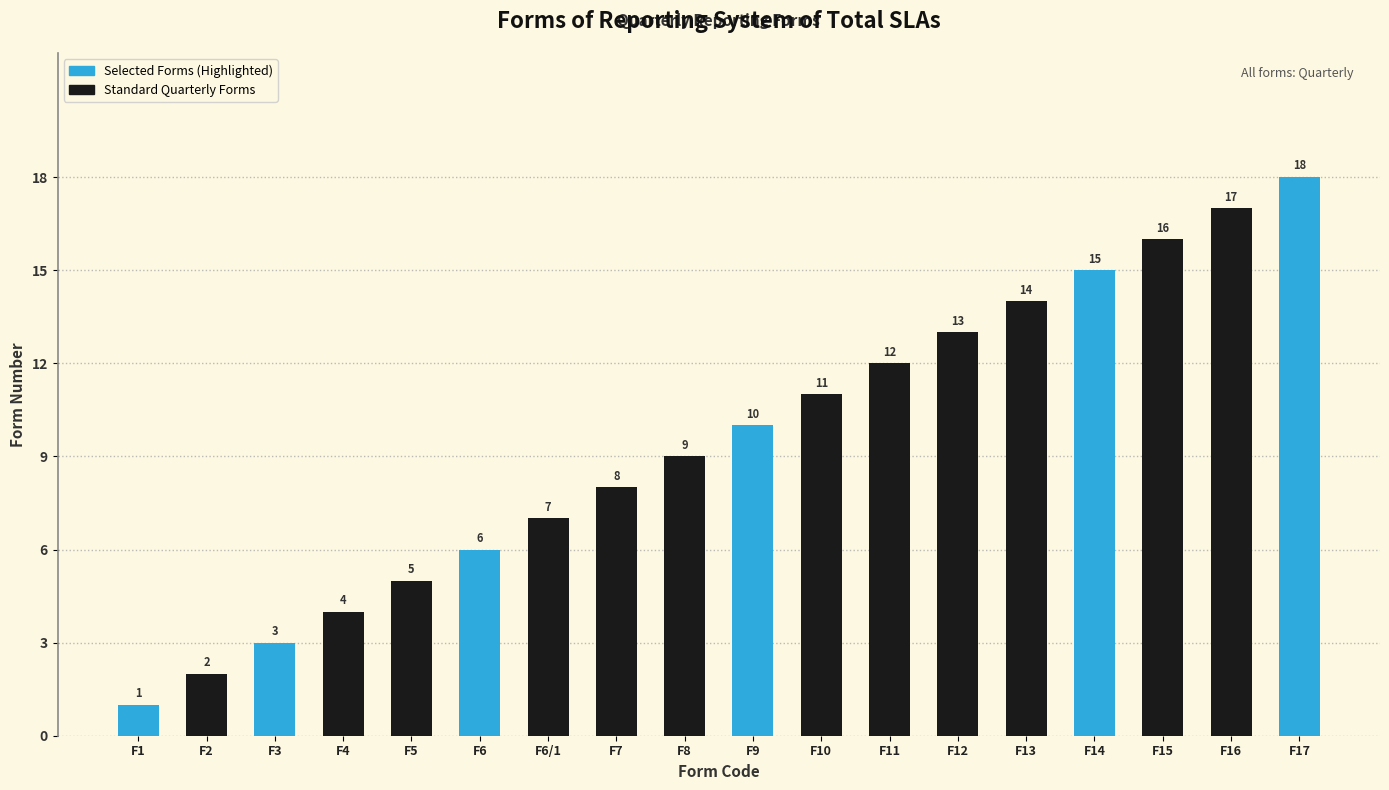

What is the difference between the maximum and minimum values?

17